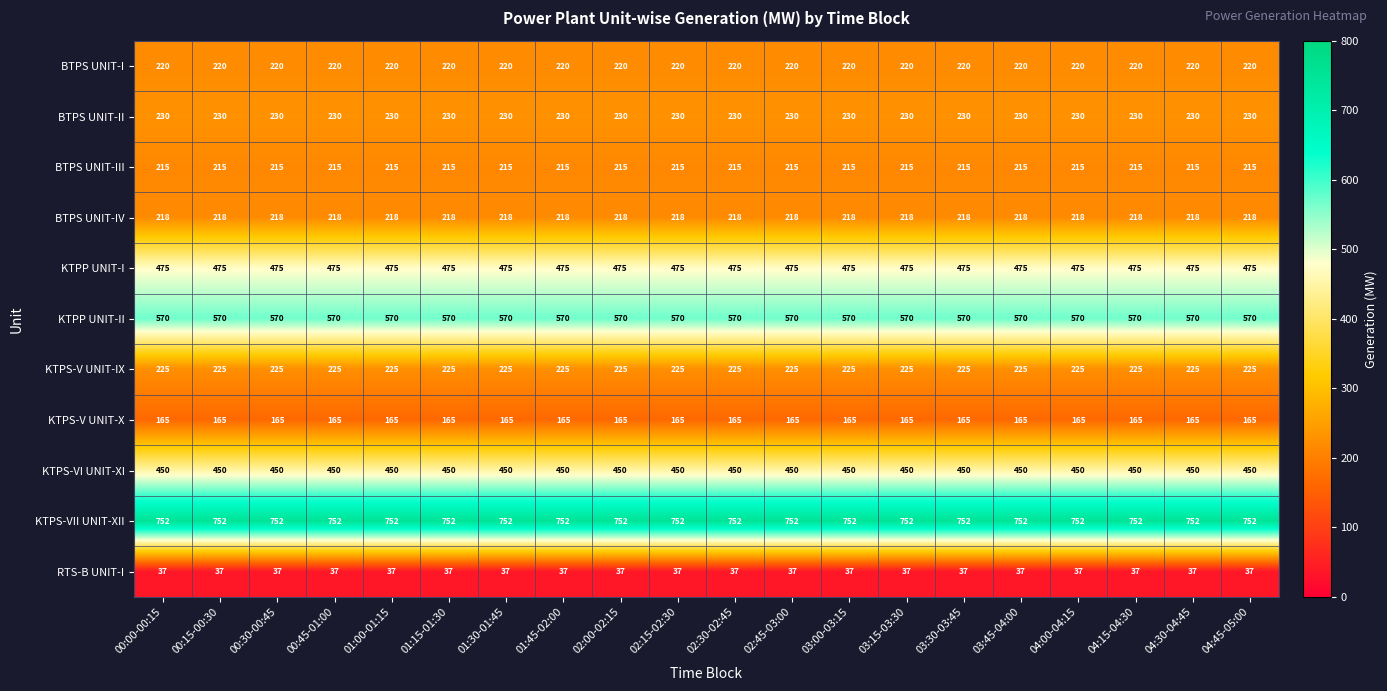

What value does the BTPS UNIT-IV series have at 00:30-00:45?

218